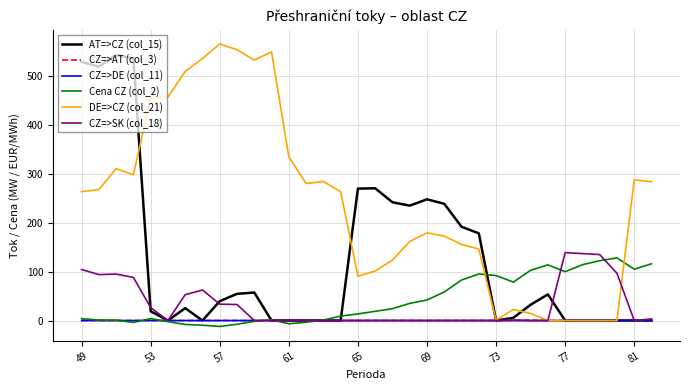

Which series has the largest total across all categories?

DE=>CZ (col_21)